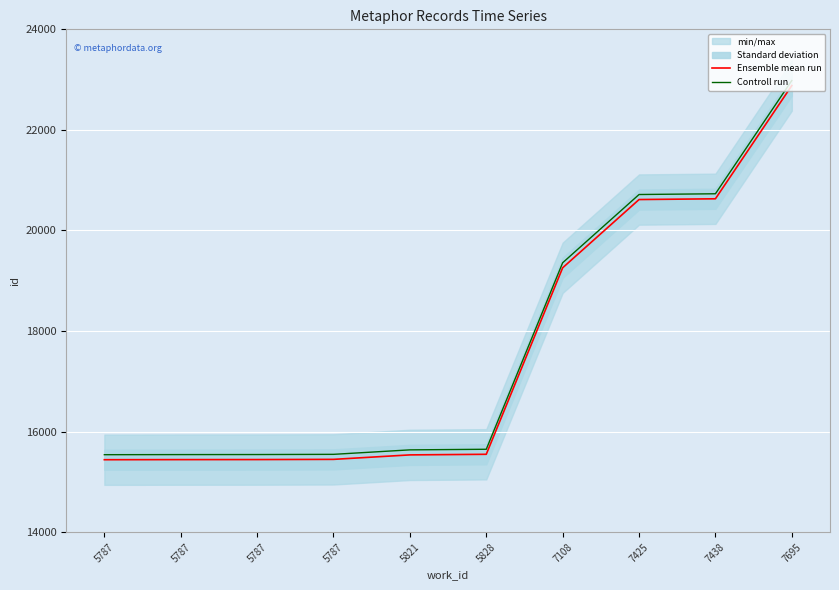

Reading left to right, what are all the values shown in this chart?

Ensemble mean run: 15441	15443	15444	15448	15537	15549	19258	20615	20630	22882
Controll run: 15541	15543	15544	15548	15637	15649	19358	20715	20730	22982